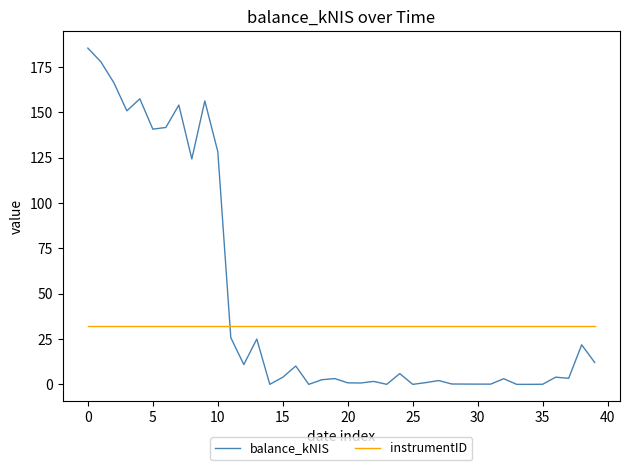

After their last crossing, which series has the higher values: balance_kNIS or instrumentID?

instrumentID